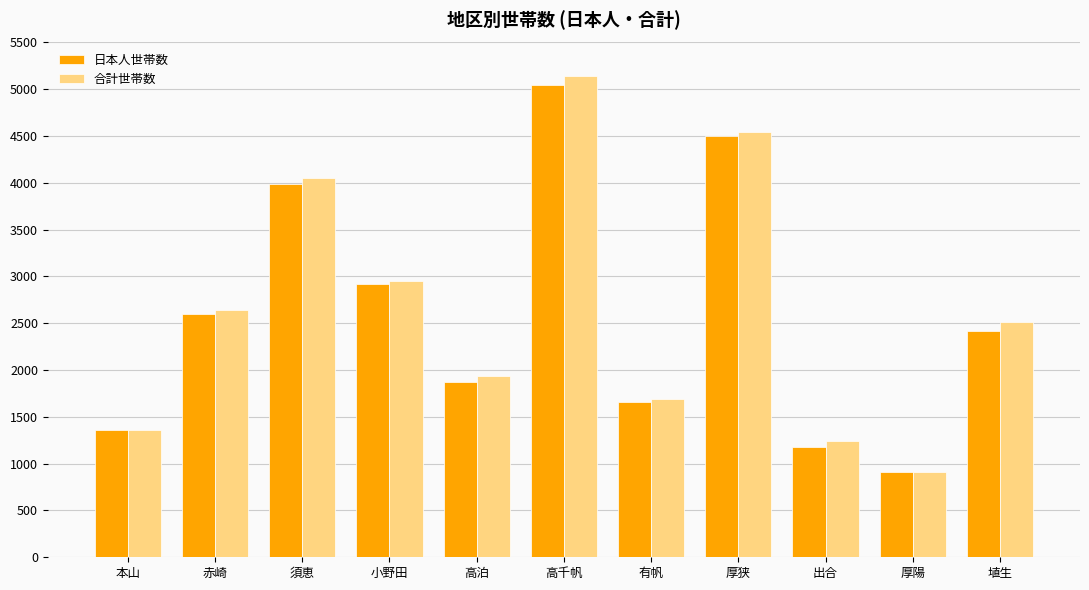

At which label does 合計世帯数 reach its minimum?

厚陽